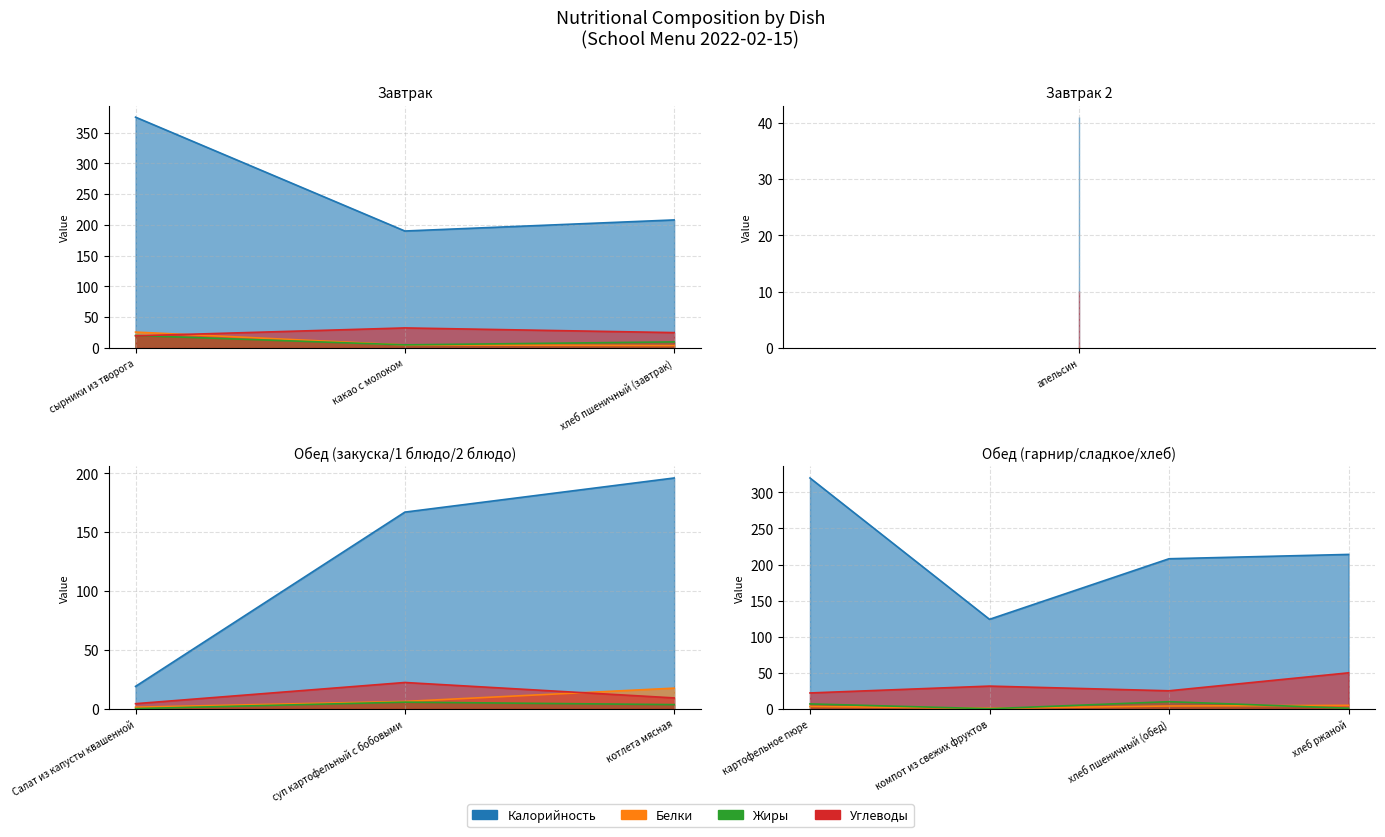

Is the value of Углеводы at хлеб ржаной greater than the value of Белки at хлеб пшеничный (обед)?

Yes